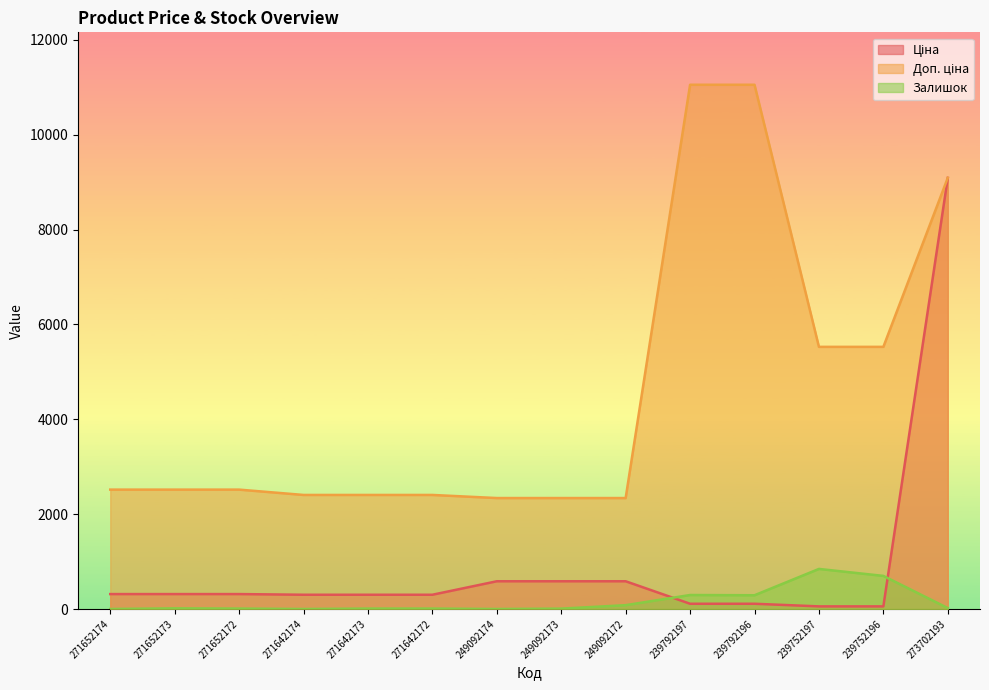

Which series has the largest total across all categories?

Доп. ціна